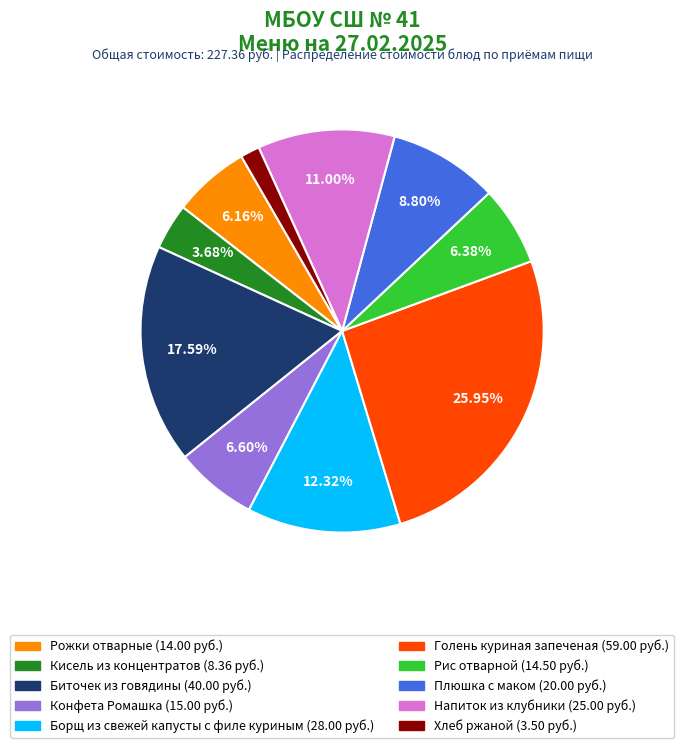

To the nearest percent, what is the average slice percentage?

10%